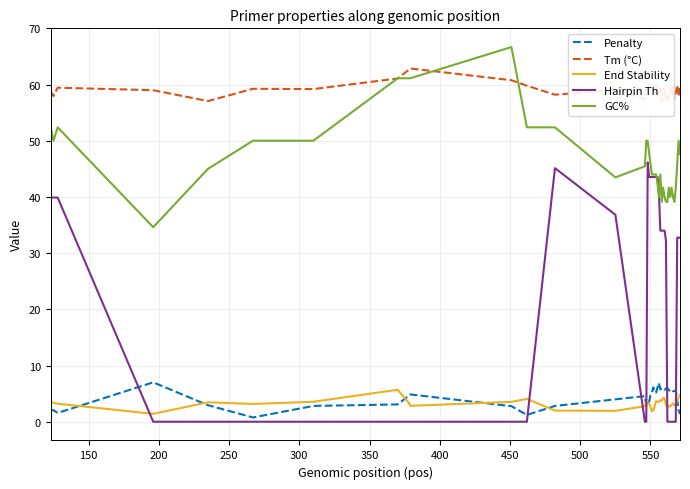

Rank the series by their maximum value, from lowest to highest.

End Stability, Penalty, Hairpin Th, Tm (°C), GC%